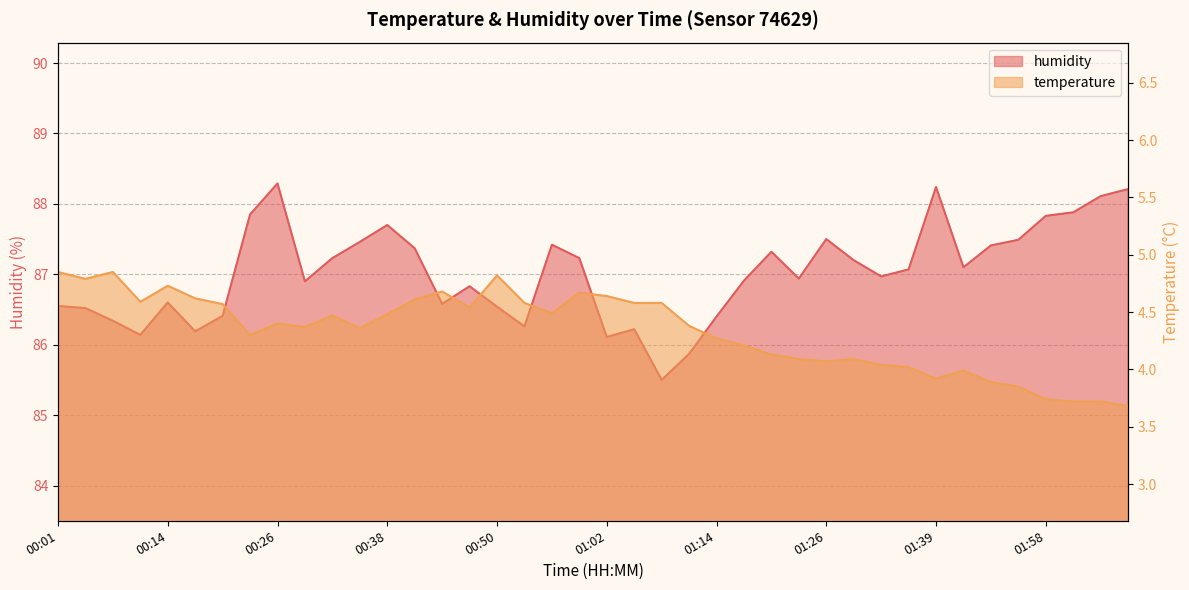

Rank the series at 01:39 from highest to lowest value.

humidity, temperature